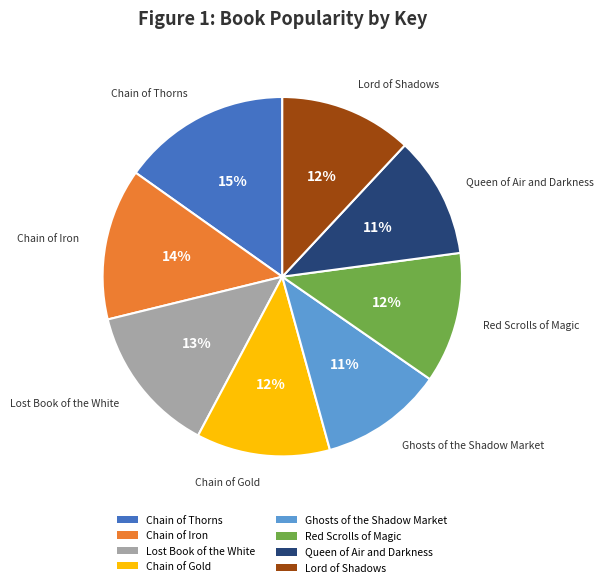

Is there a majority slice in this chart?

No